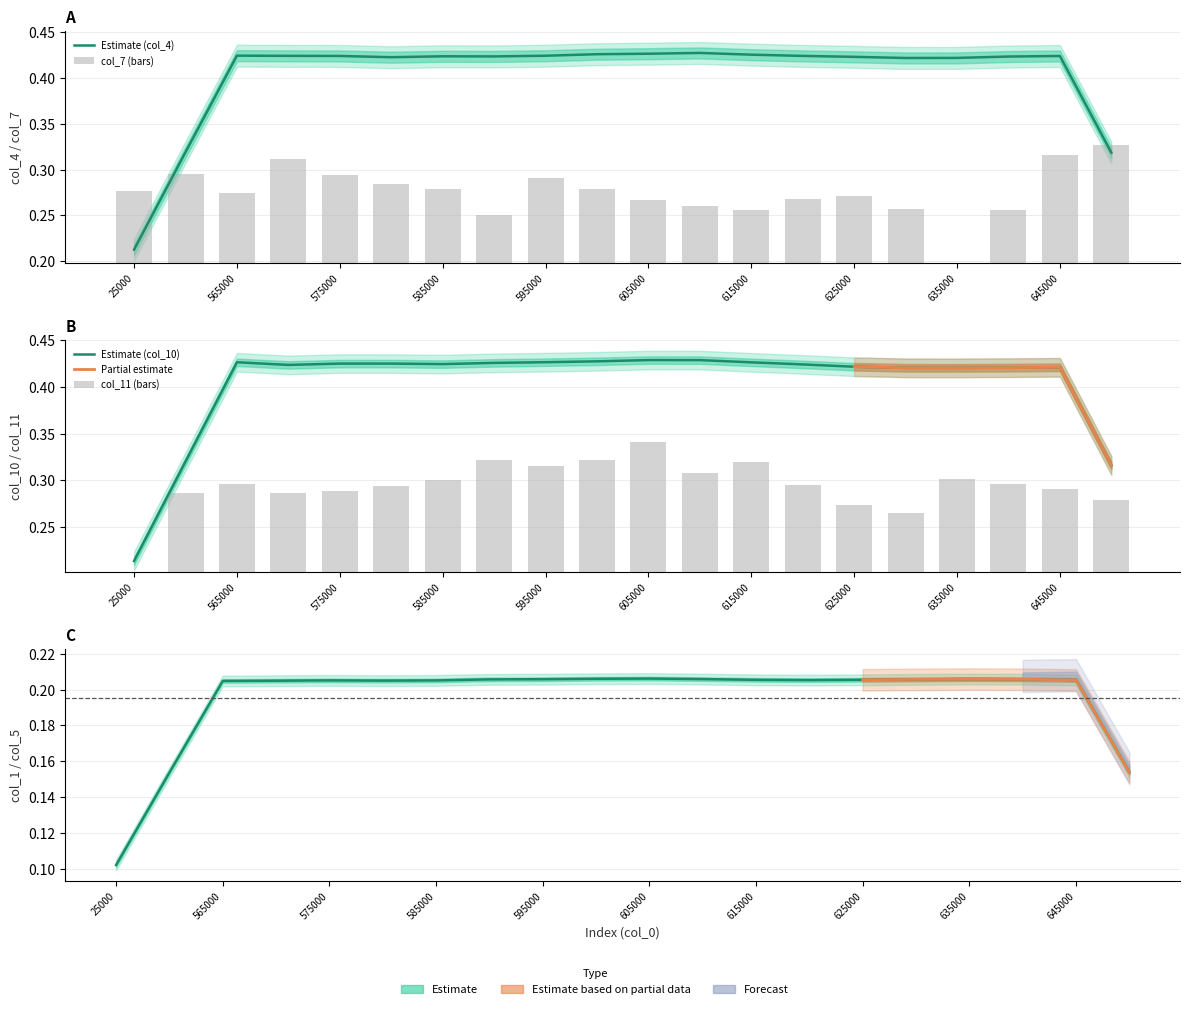

At which category is the sum across all series the highest?

605000